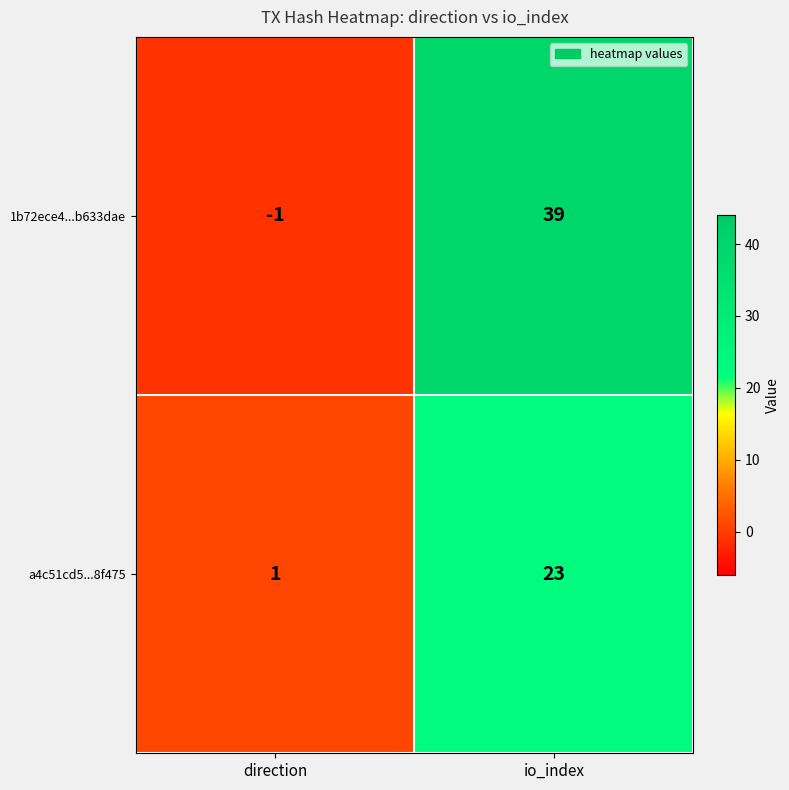

Where is 1b72ece4...b633dae nearest to the value 19?

direction